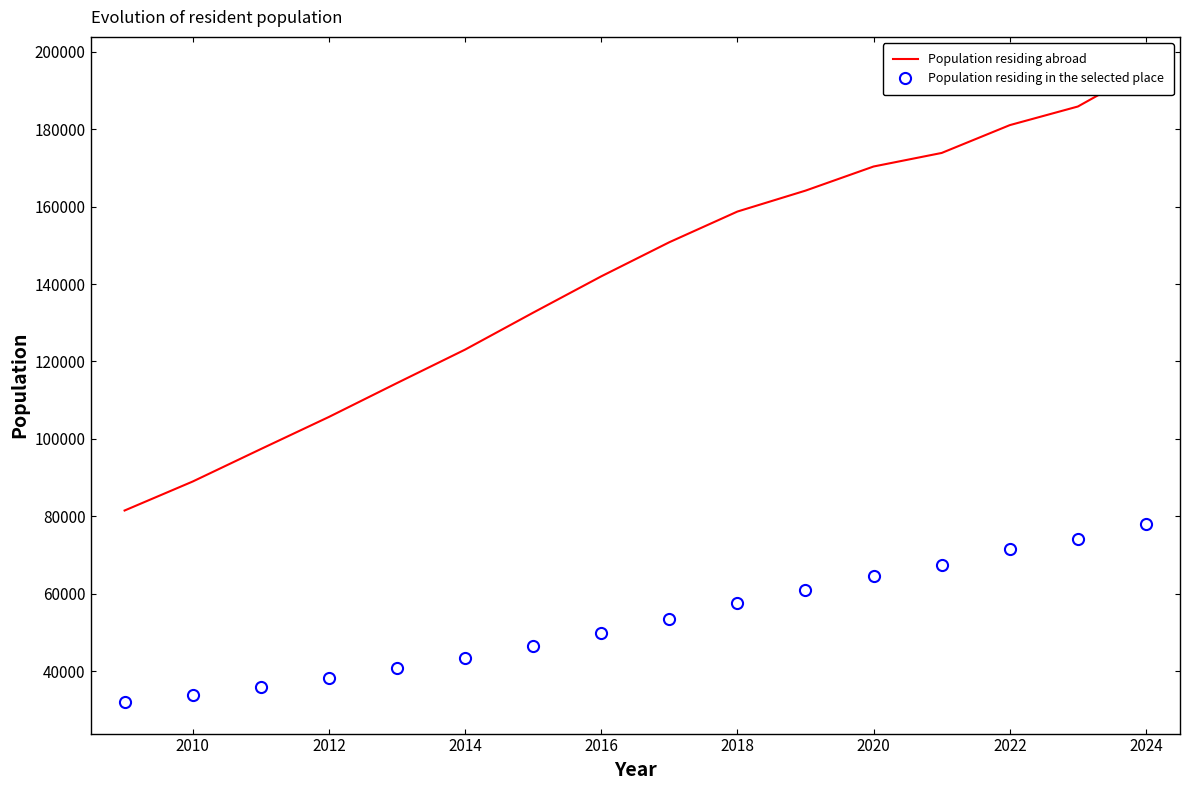

True or false: Population residing in the selected place has more than 1 points higher than both neighbors.

False